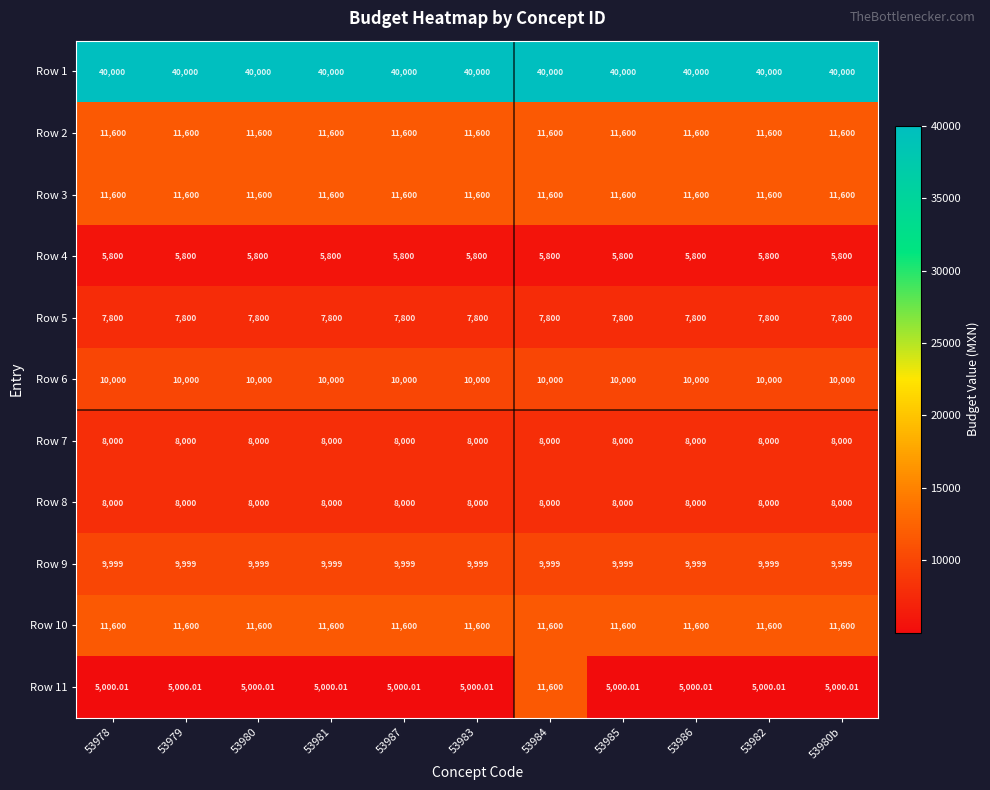

Is the value of Row 9 at 53980b greater than the value of Row 11 at 53980?

Yes